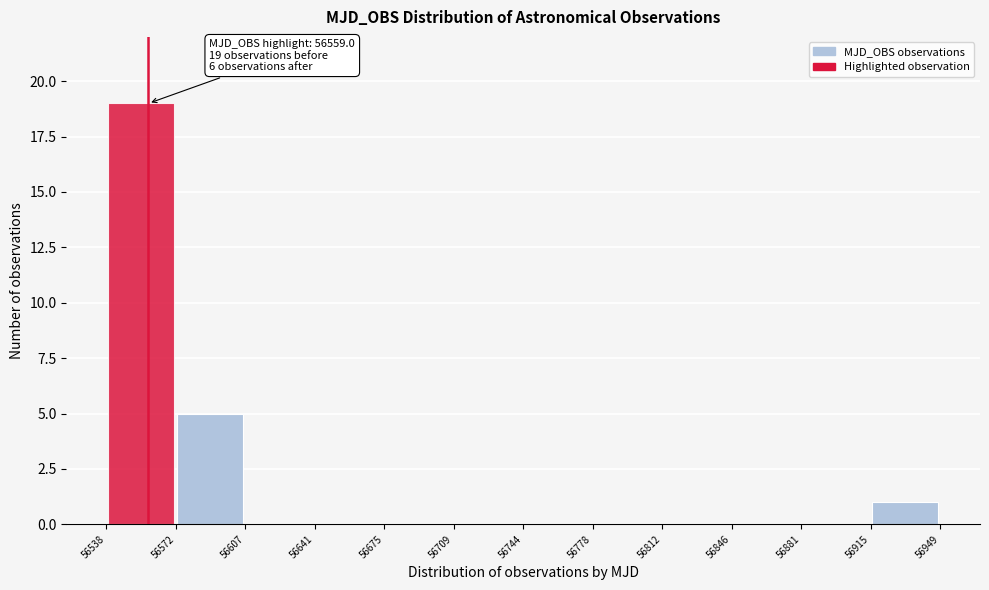

Which range on the x-axis has the tallest bar?

56538 to 56572